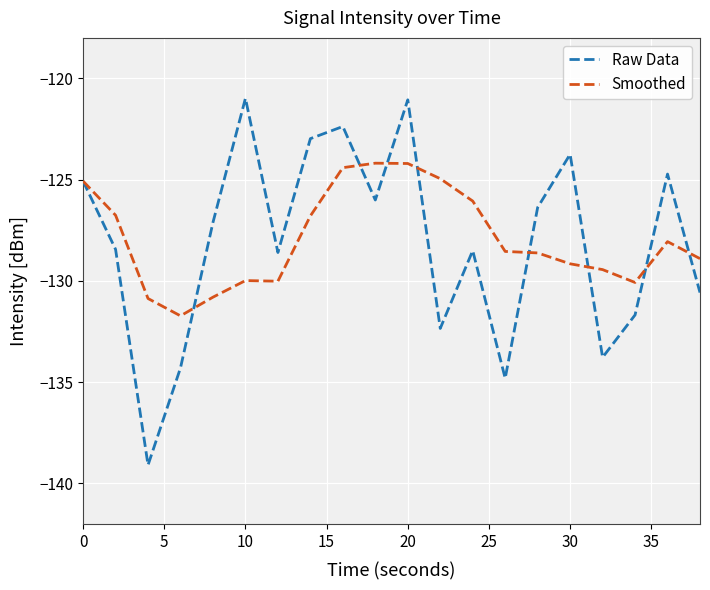

What is the lowest value of the Raw Data series?

-139.1